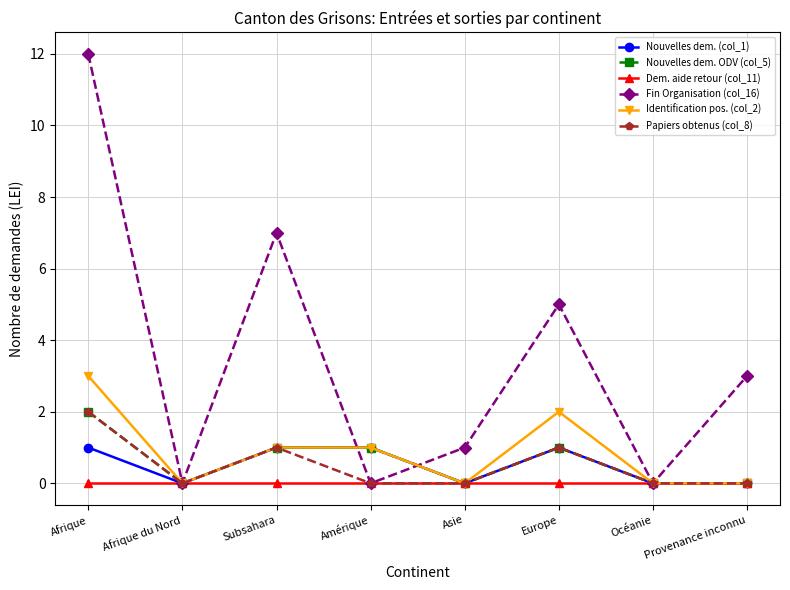

What is the label of the 5th point from the right?

Amérique